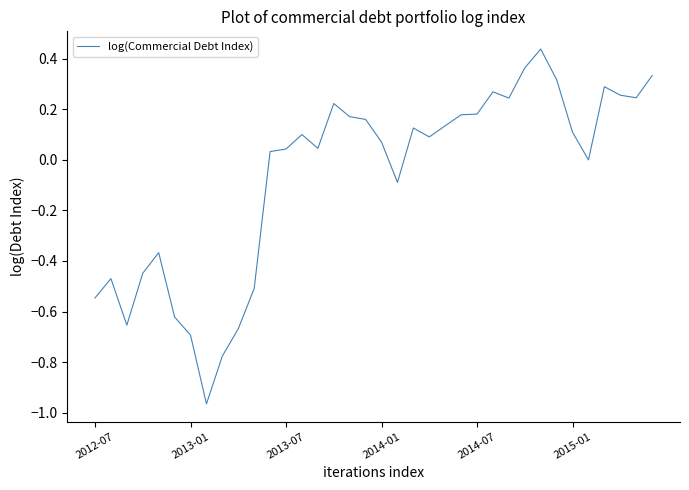

How many lines are shown in the chart?

1